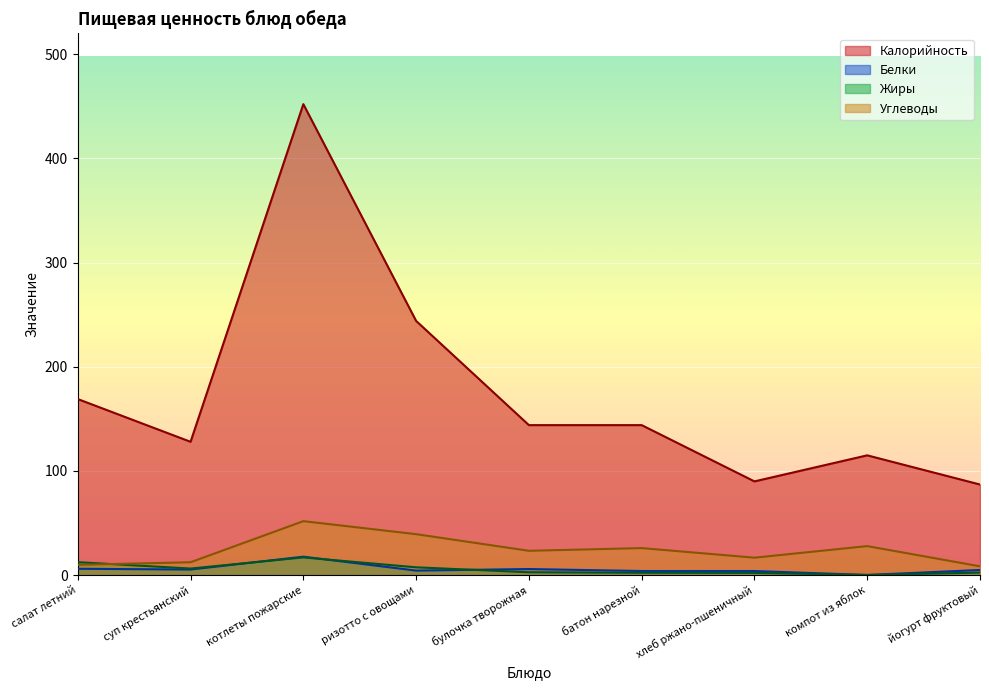

After their last crossing, which series has the higher values: Белки or Жиры?

Белки